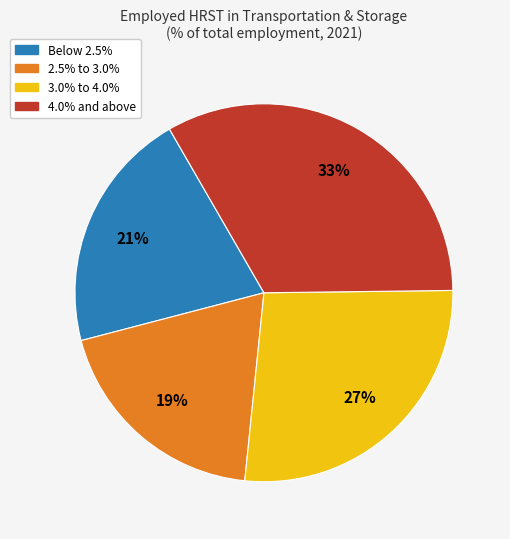

Does any single category account for the majority?

No